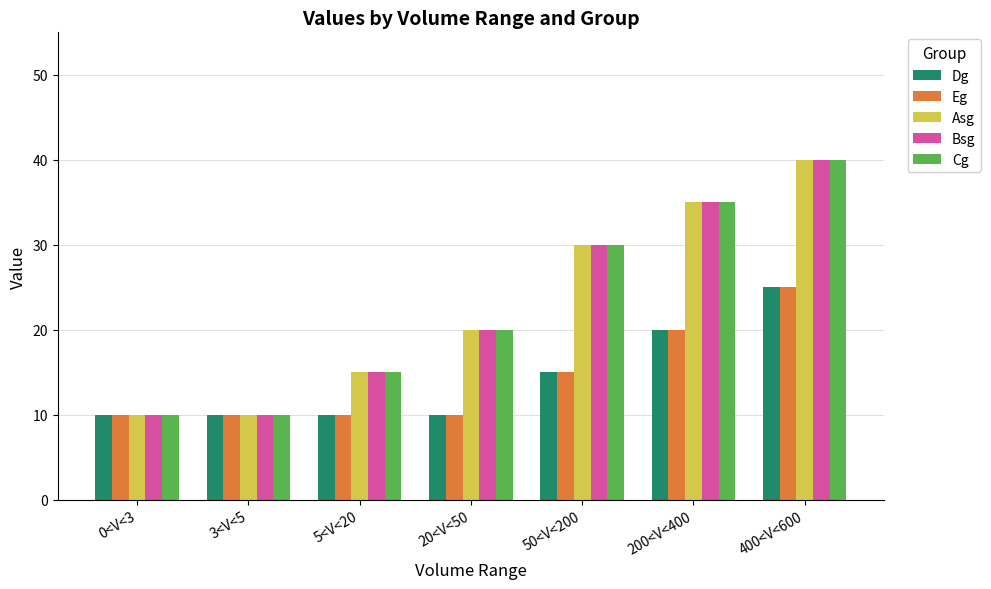

What is the average value of the Asg series?

23